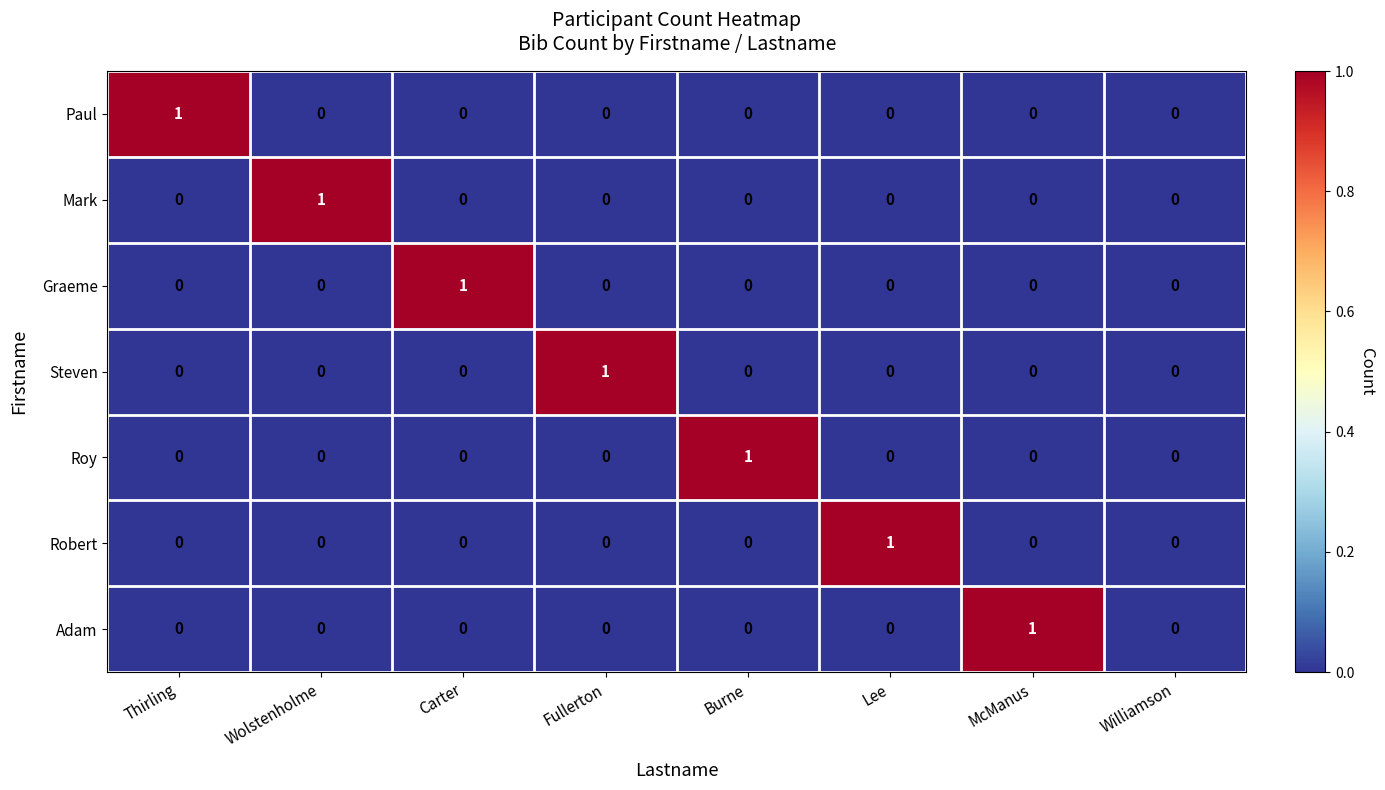

What is the spread (max minus min) of values at Lee?

1